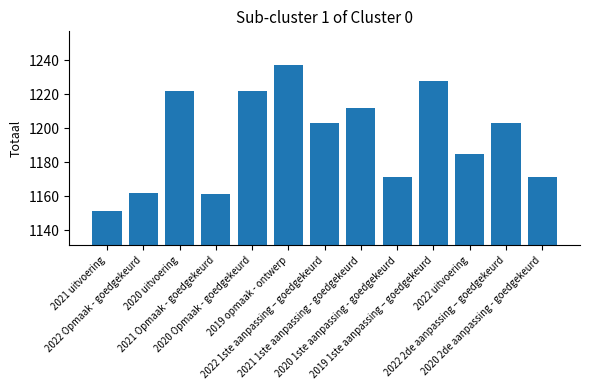

What is the maximum value shown in the chart?

1237